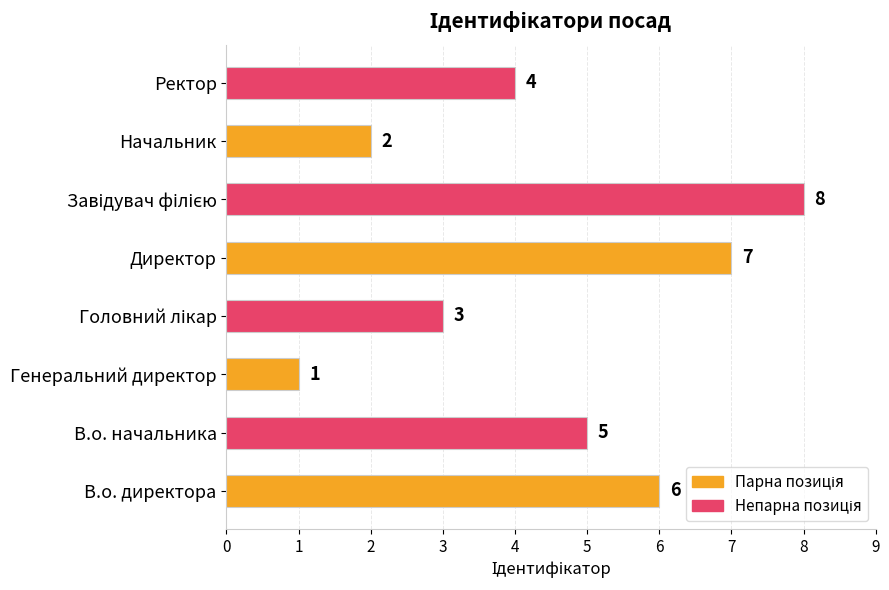

The chart shows a value of 8 at В.о. начальника. True or false?

False